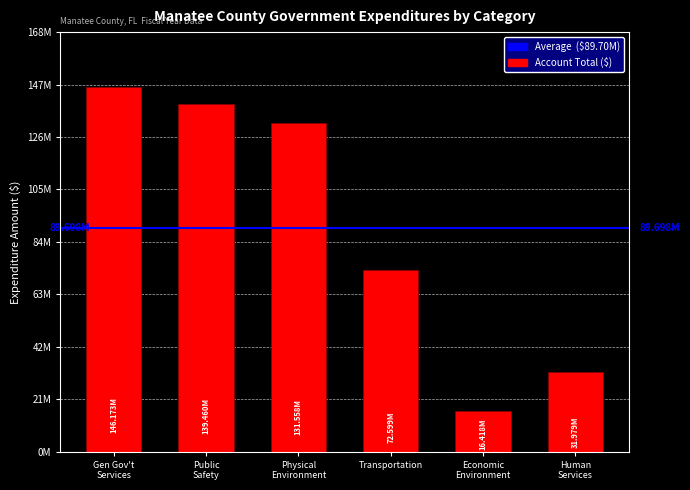

What is the maximum value shown in the chart?

146173000